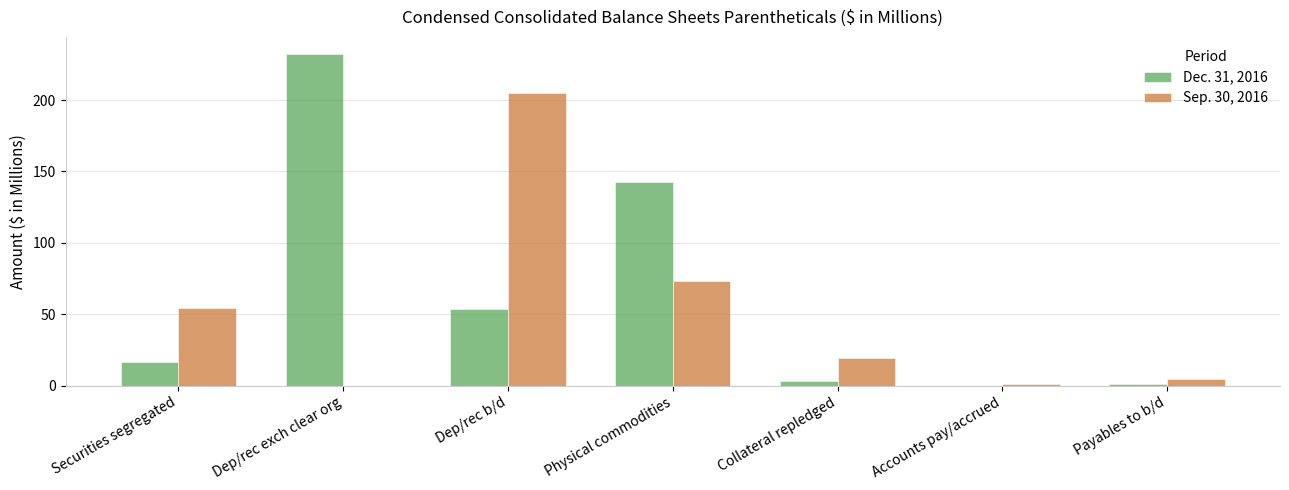

Reading right to left, transcribe all the data shown in this chart.

Dec. 31, 2016: Payables to b/d=1.1	Accounts pay/accrued=0.0	Collateral repledged=3.4	Physical commodities=142.7	Dep/rec b/d=53.7	Dep/rec exch clear org=232.5	Securities segregated=16.5
Sep. 30, 2016: Payables to b/d=4.8	Accounts pay/accrued=1.0	Collateral repledged=19.4	Physical commodities=73.2	Dep/rec b/d=204.7	Dep/rec exch clear org=0.0	Securities segregated=54.5